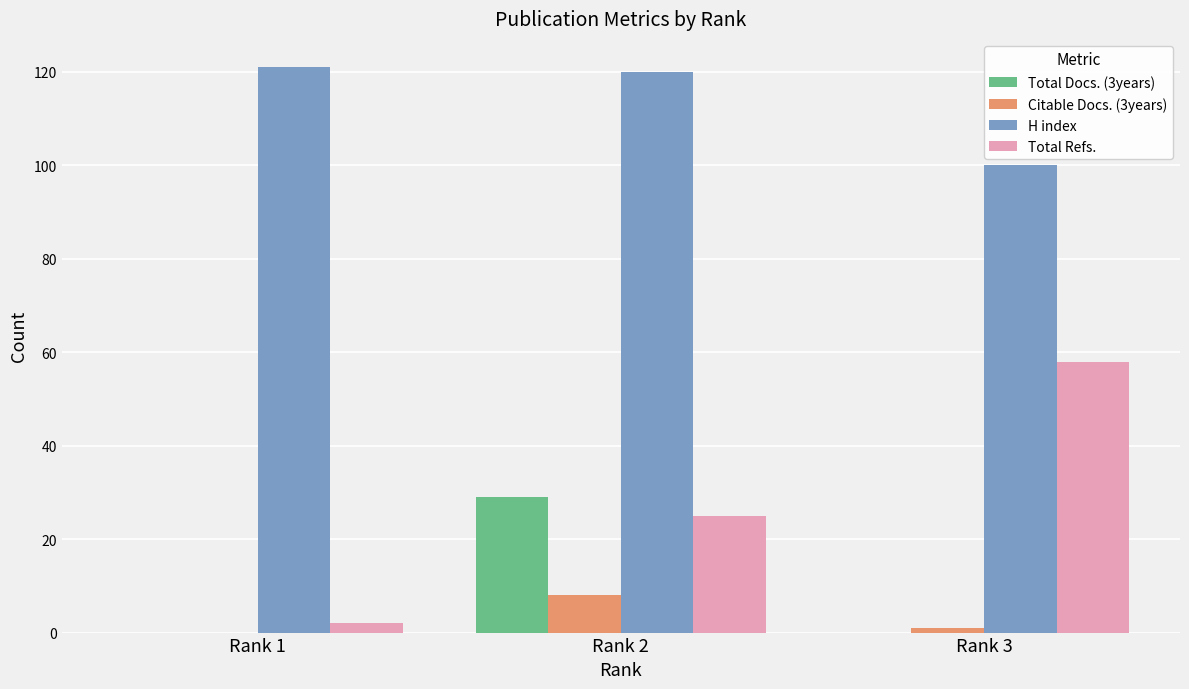

True or false: H index has a value of 100 at Rank 3.

True